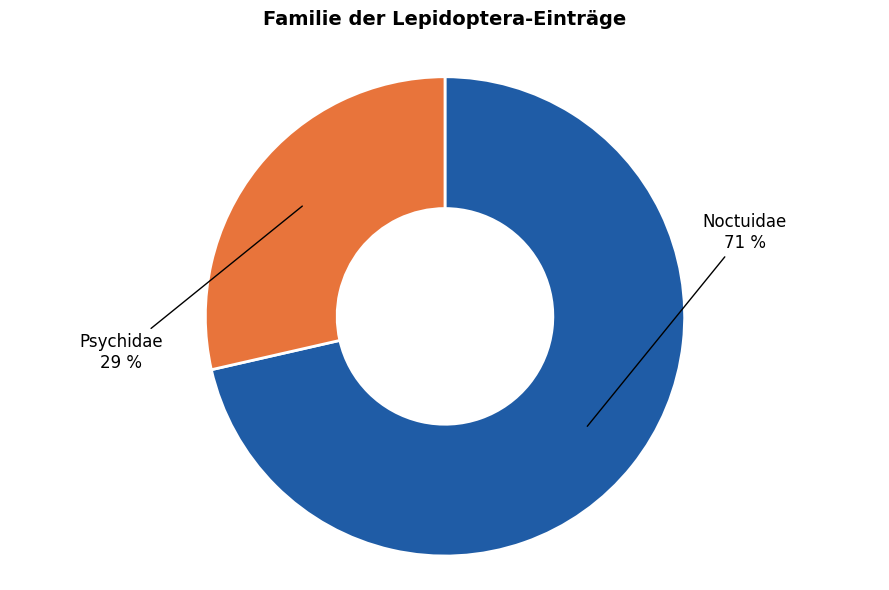

What is the largest slice in the pie chart?

Noctuidae